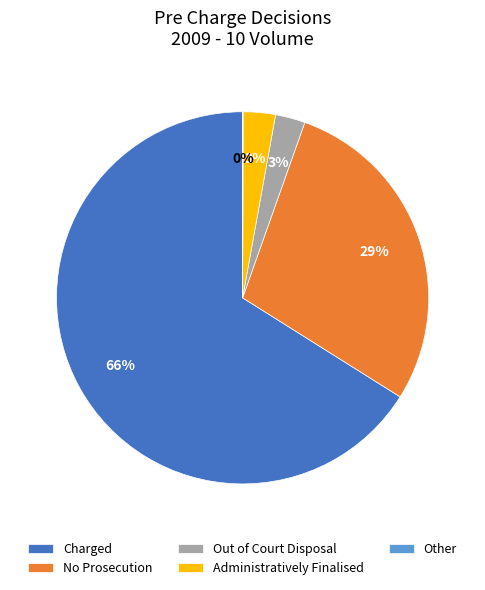

To the nearest percent, what is the average slice percentage?

20%